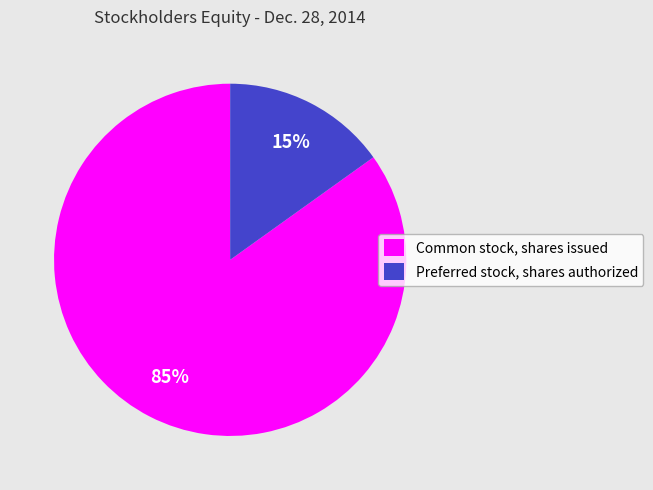

Do Preferred stock, shares authorized and Common stock, shares issued together represent more than half of the pie?

Yes